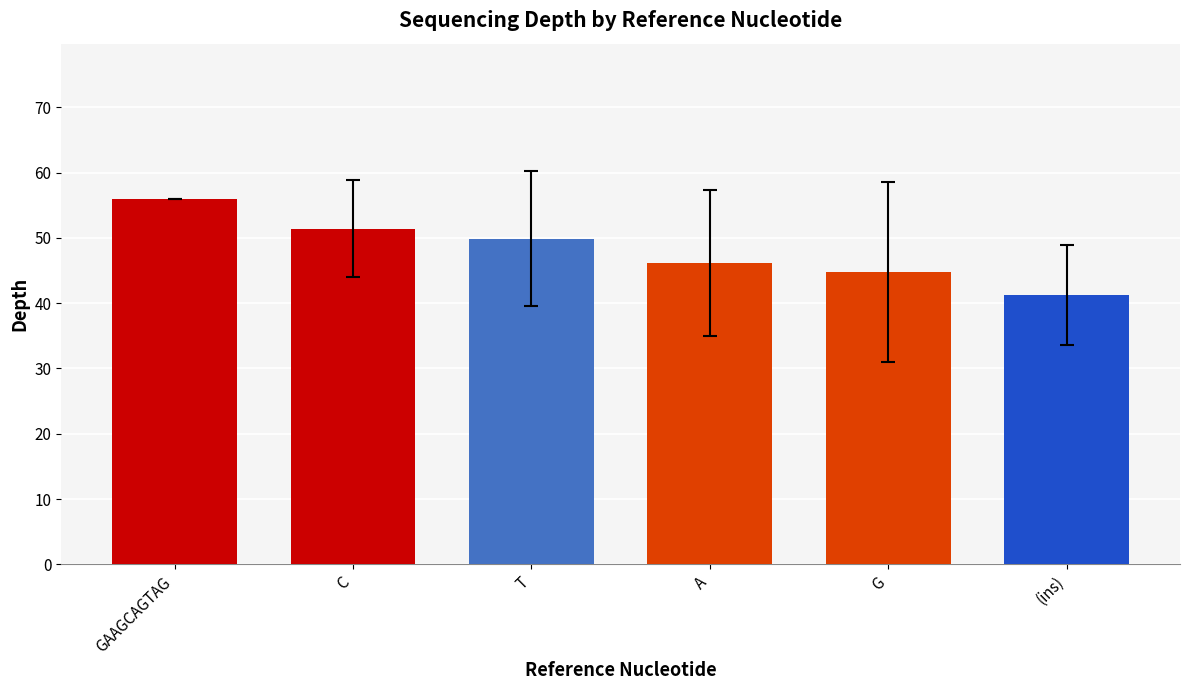

How many data points does each series have?

6